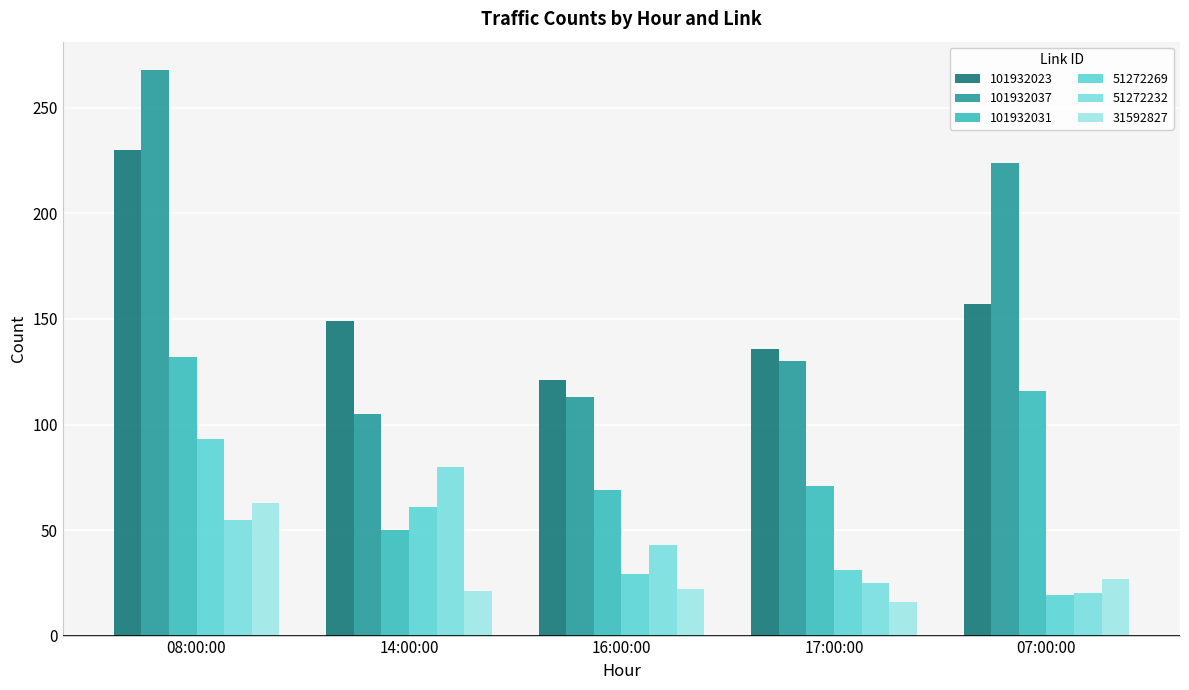

True or false: 101932037 has a value of 268 at 08:00:00.

True